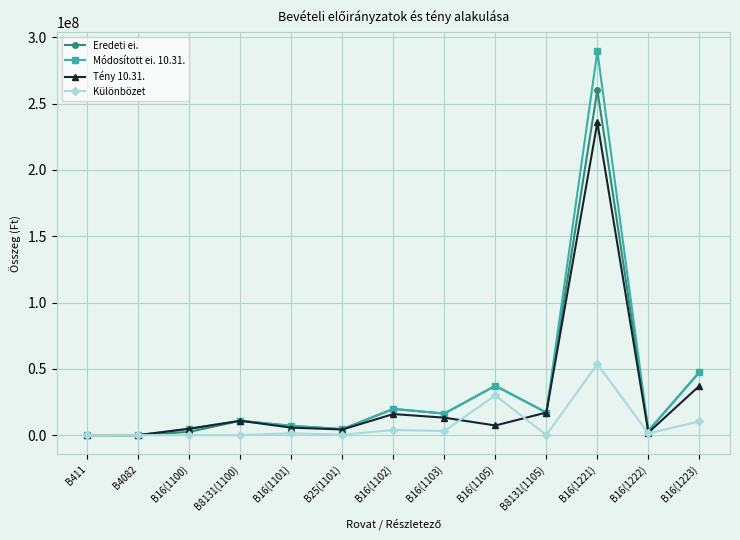

Is the value of Módosított ei. 10.31. at B16(1221) greater than the value of Eredeti ei. at B25(1101)?

Yes